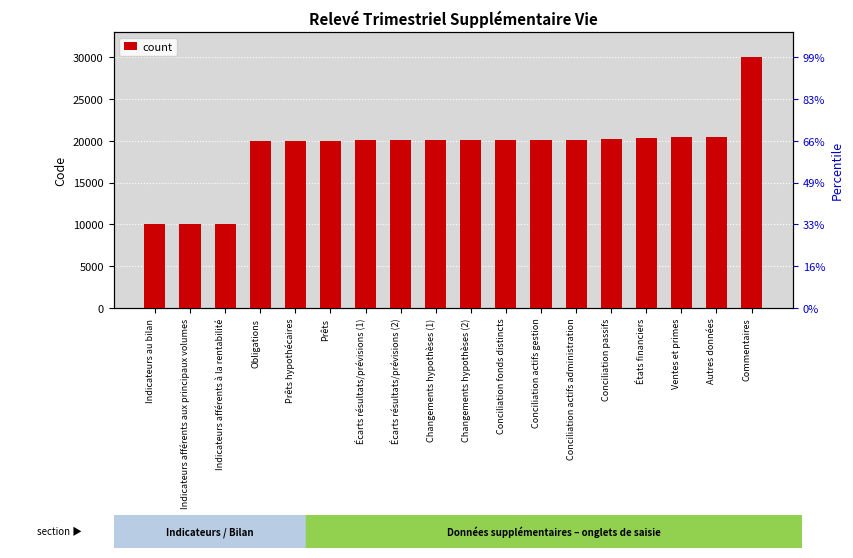

Approximately how many times larger is the value at Indicateurs afférents à la rentabilité compared to Conciliation actifs gestion?

0.5